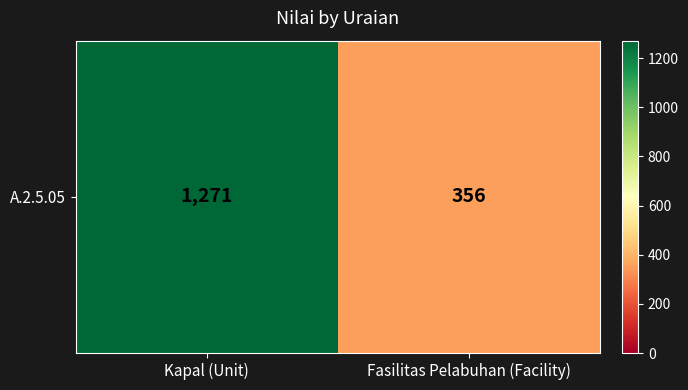

Read the value at Kapal (Unit), to the nearest 10.

1270